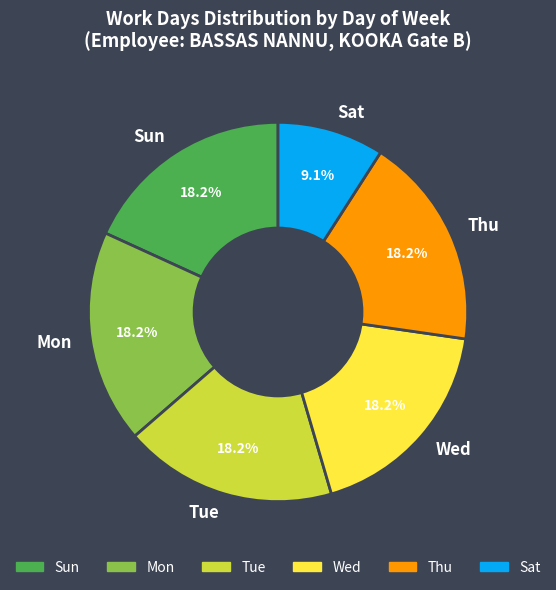

How much of the chart is everything except Sun?

81.8%